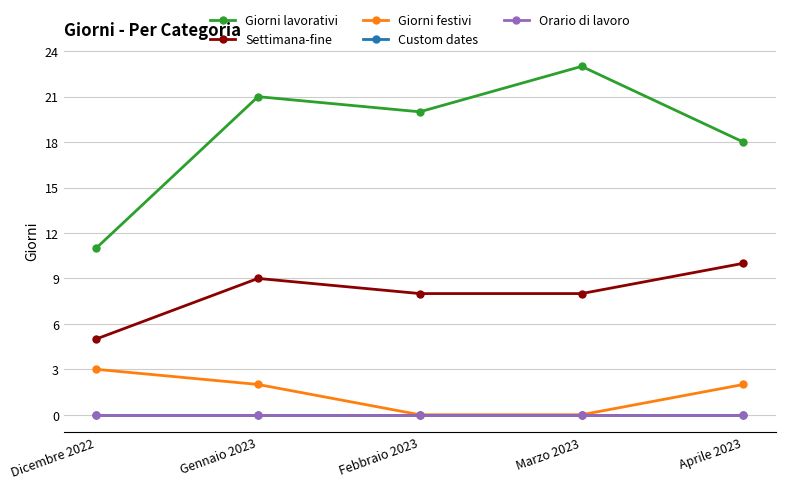

True or false: Giorni lavorativi and Orario di lavoro cross at least once.

False